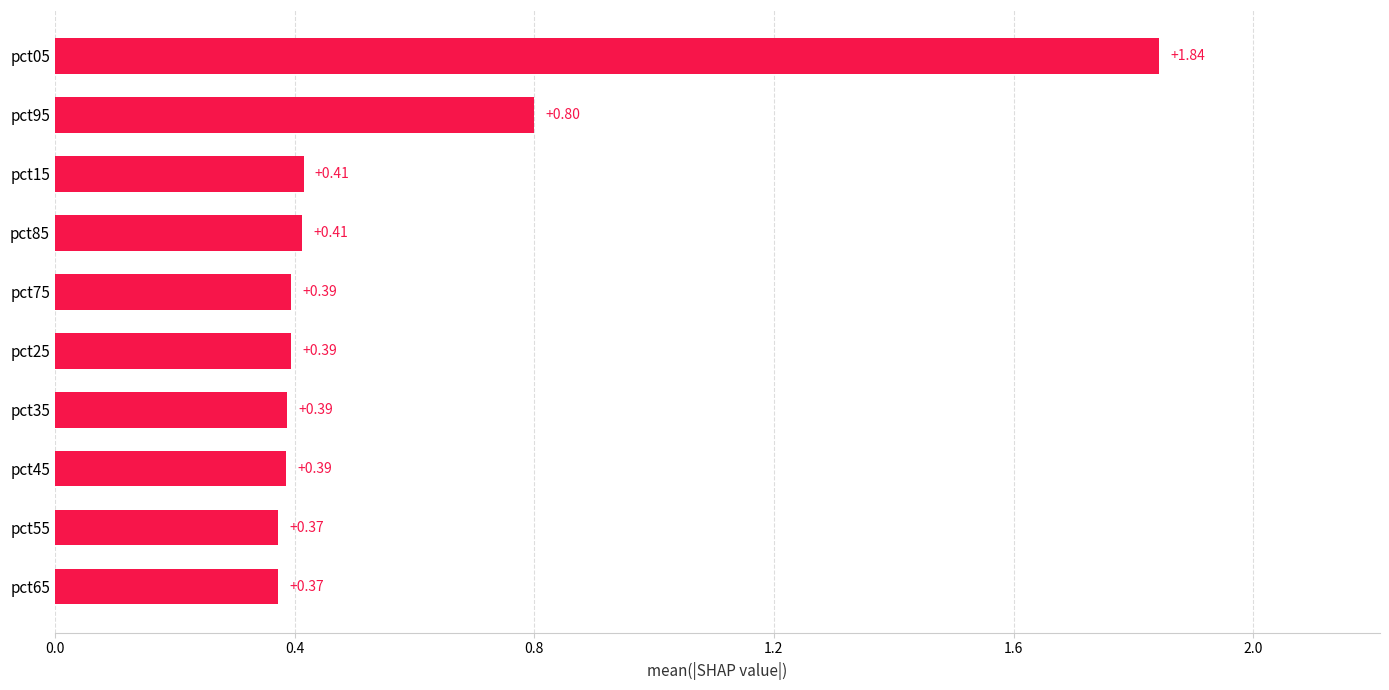

What is the sum of the values at pct35 and pct25?

0.8